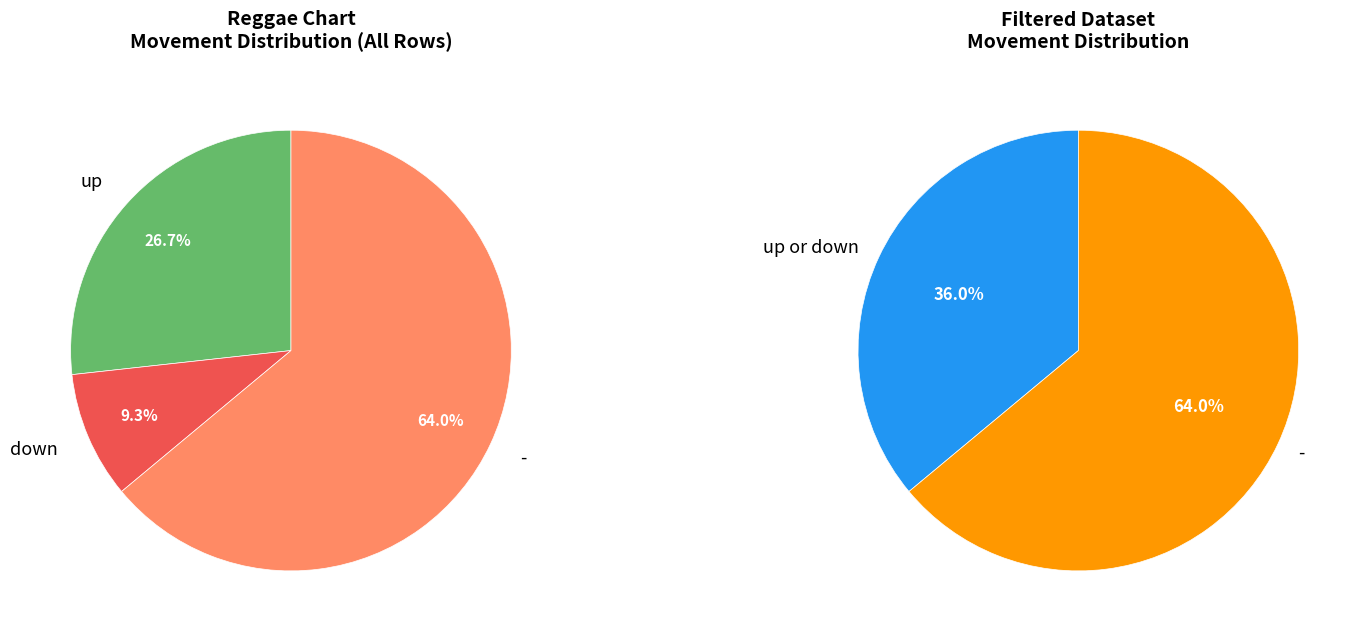

What is the total percentage of down and -?

73.3%